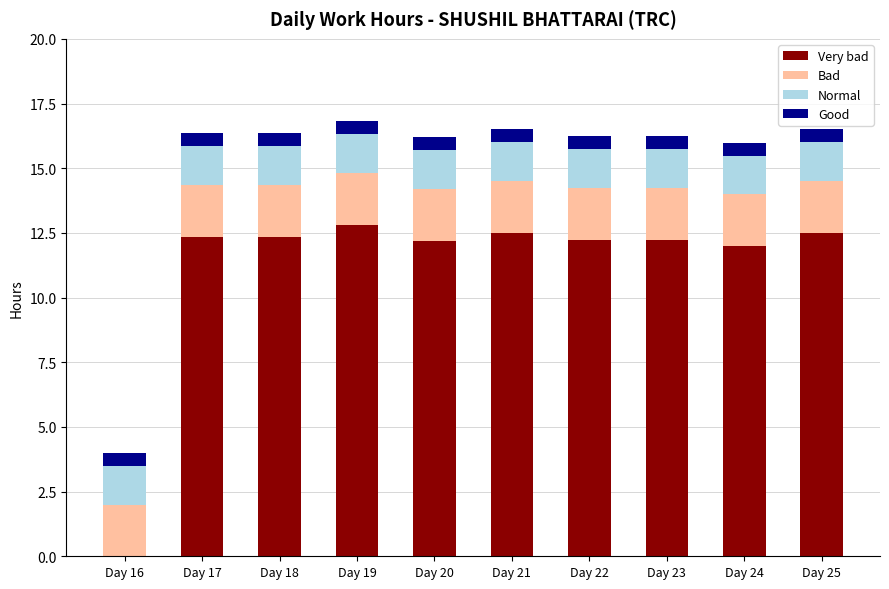

What is the maximum value for Very bad?

12.8